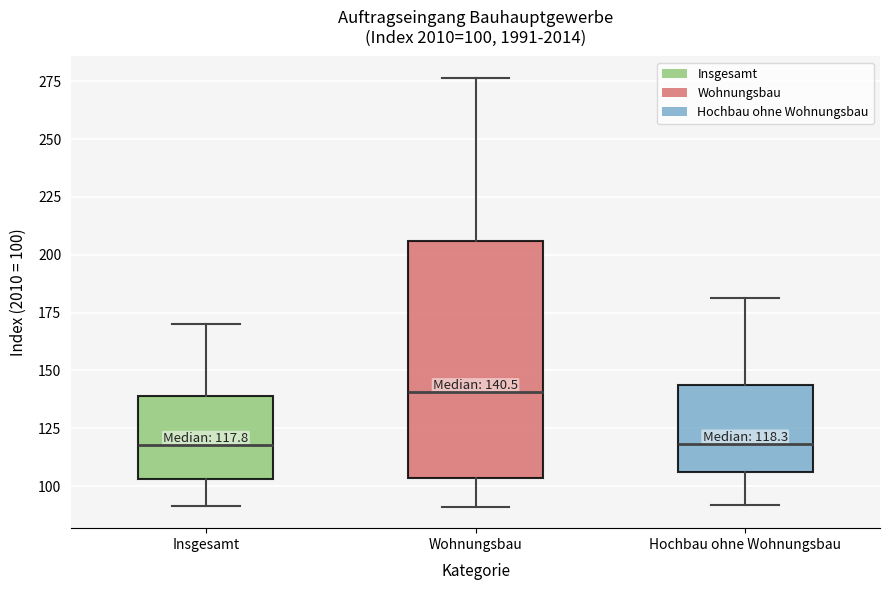

Which box's median line is the highest?

Wohnungsbau